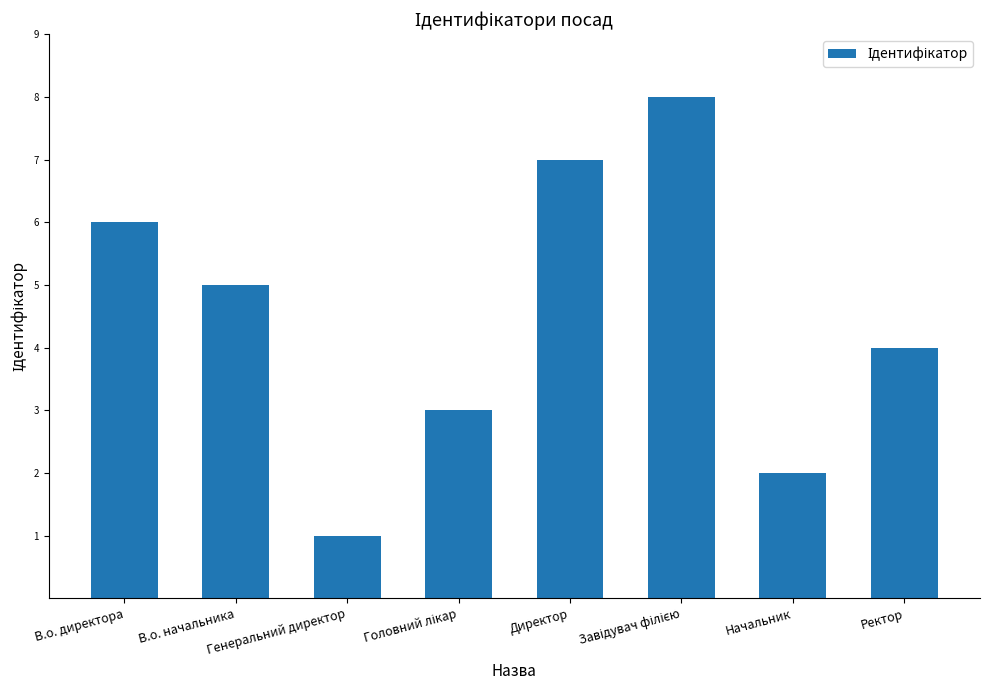

What is the change in value from В.о. директора to Начальник?

-4